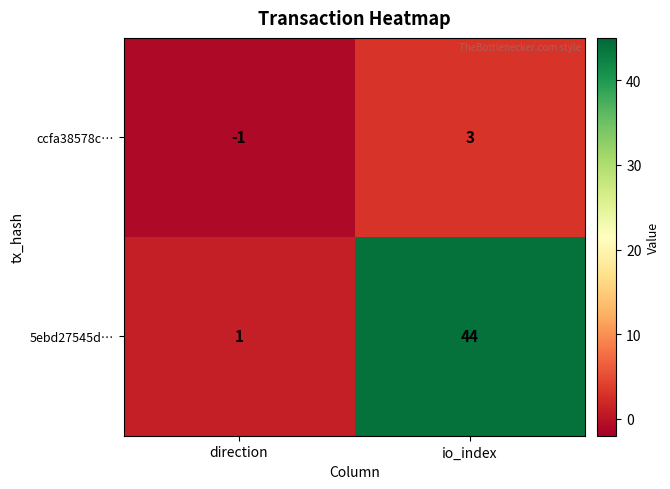

Rank the series at io_index from highest to lowest value.

5ebd27545d…, ccfa38578c…